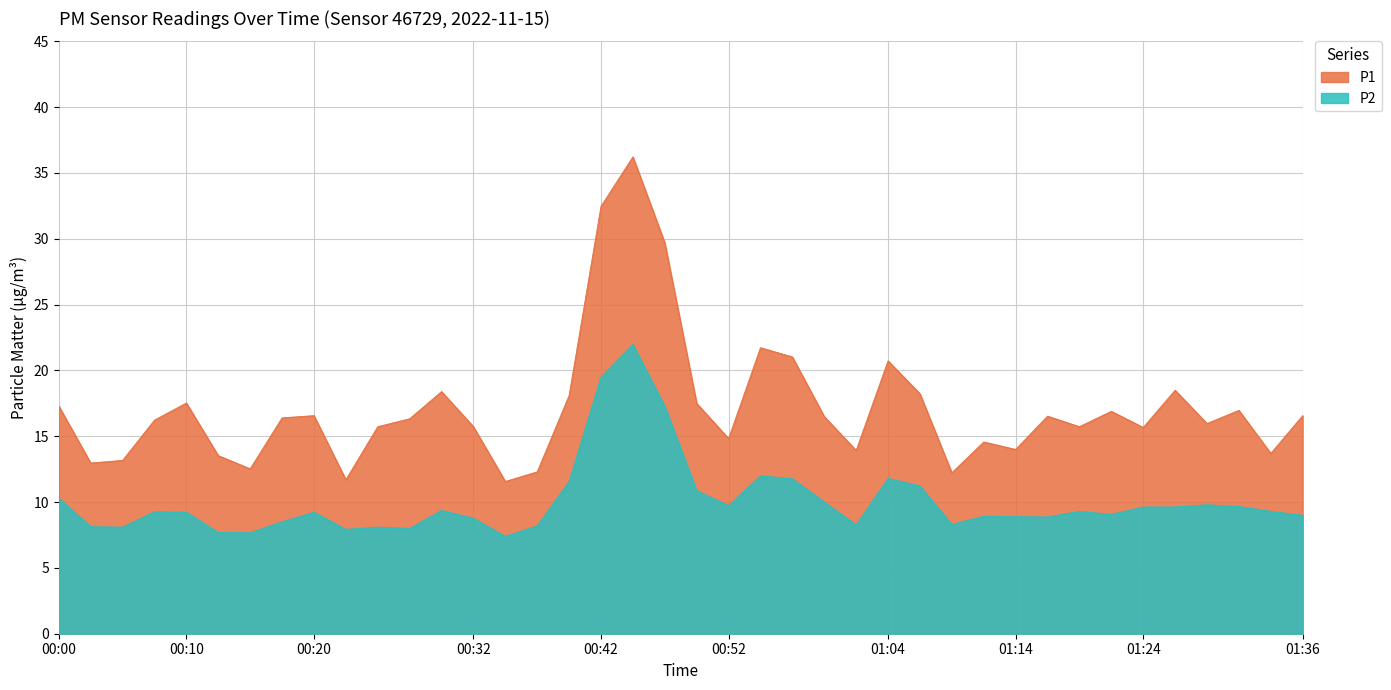

At which category does P1 reach its first local peak?

00:10